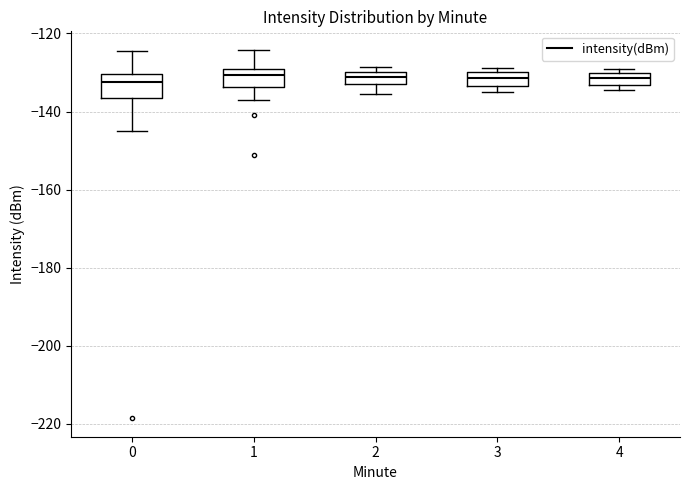

Where does the median line of the box at x = 4 sit on the y-axis? The values are not printed on the chart, so give them approximately, as read against the axis.

-132